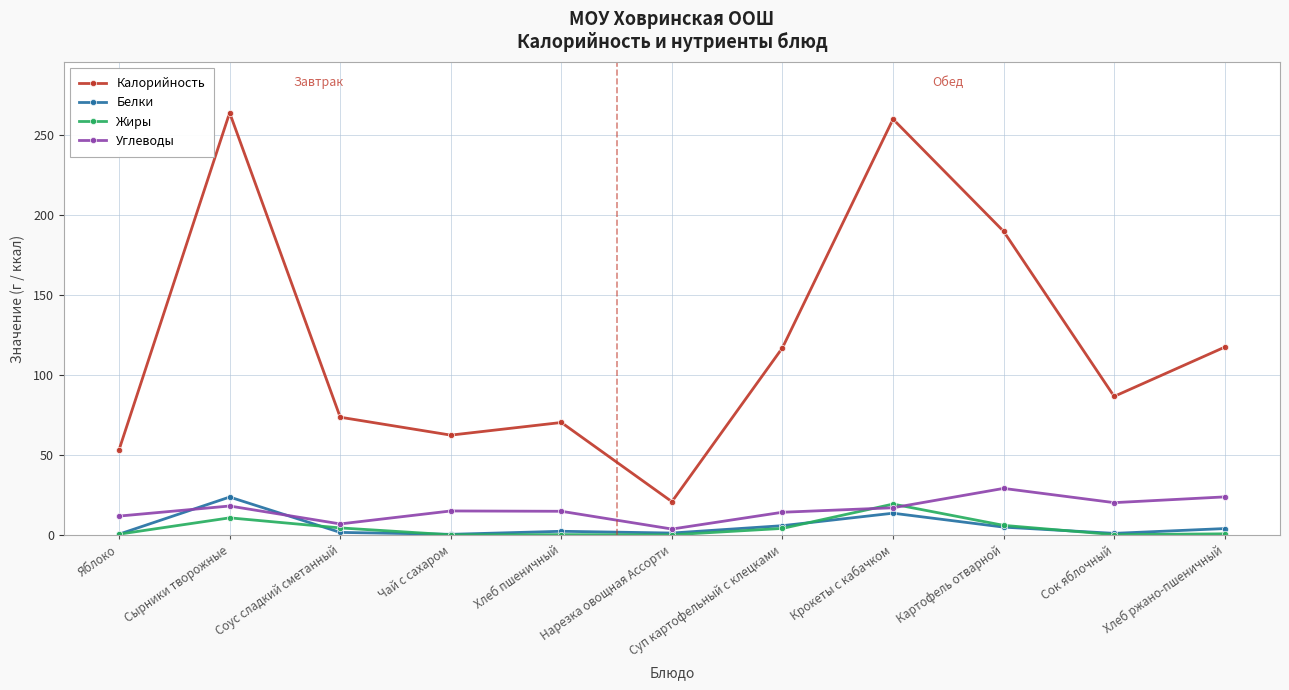

Is it true that Углеводы equals 23.8 at Хлеб ржано-пшеничный?

True